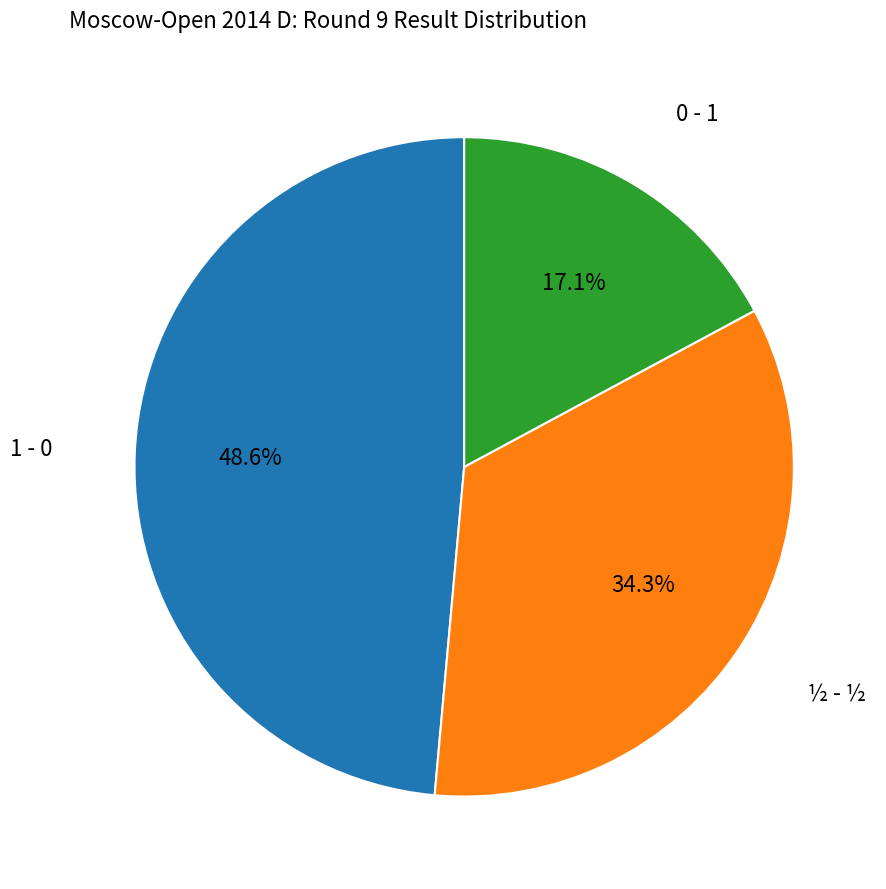

How many segments does this pie chart have?

3